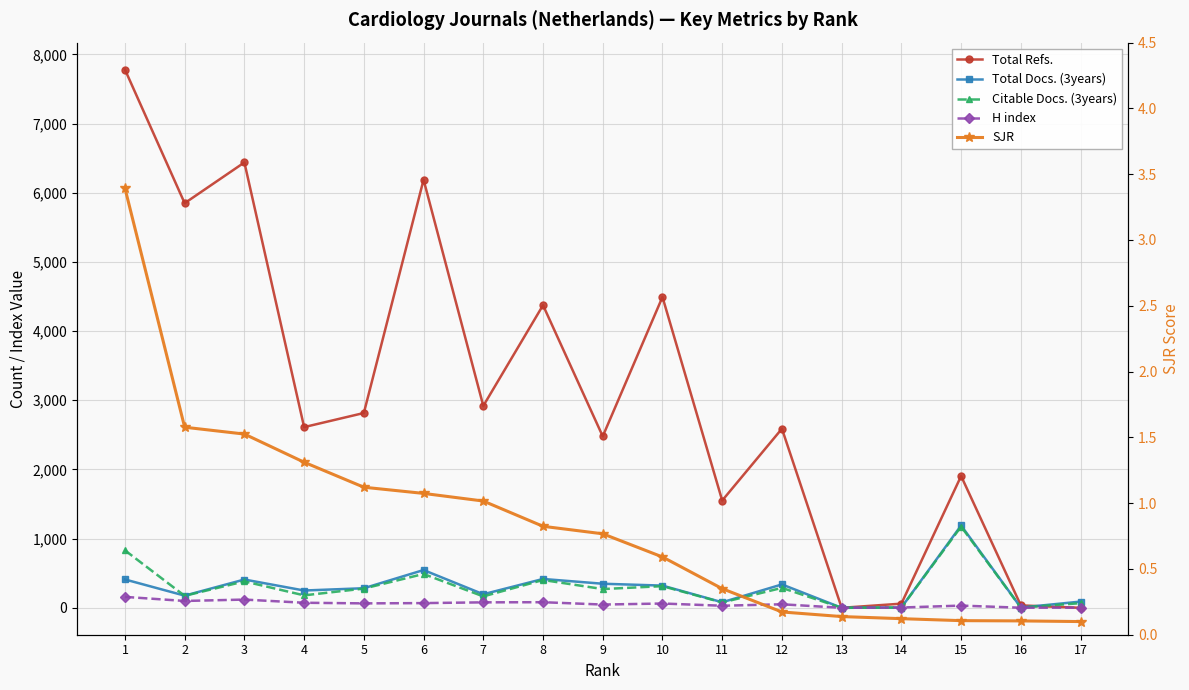

In Total Docs. (3years), how many points are lower than both neighbors (excluding endpoints)?

6